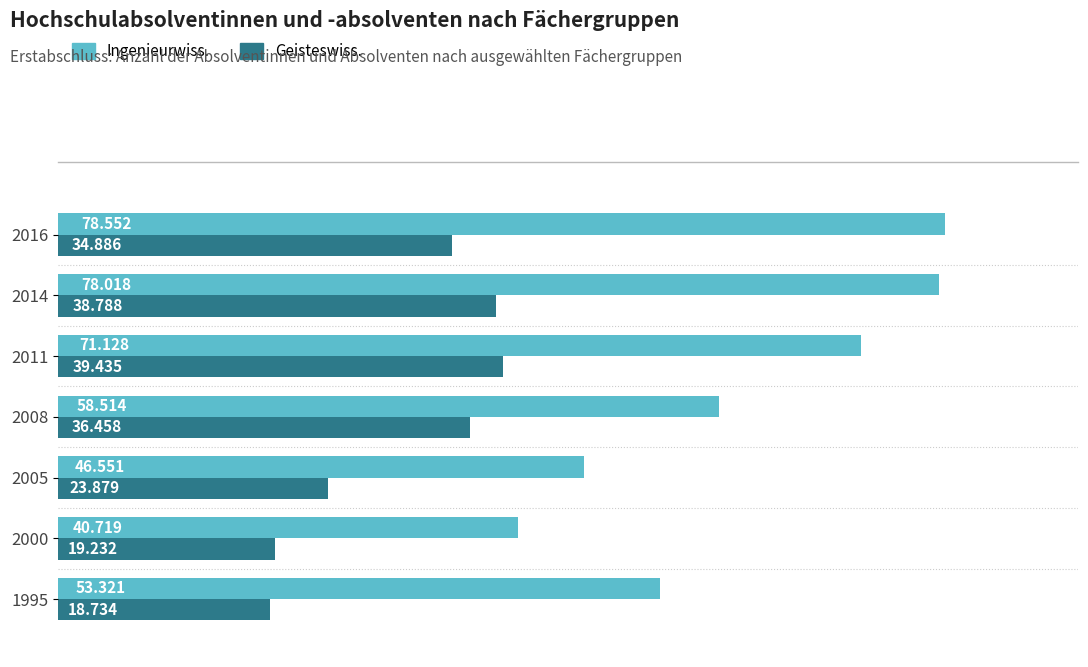

List the series in order of their overall mean, highest first.

Ingenieurwiss., Geisteswiss.